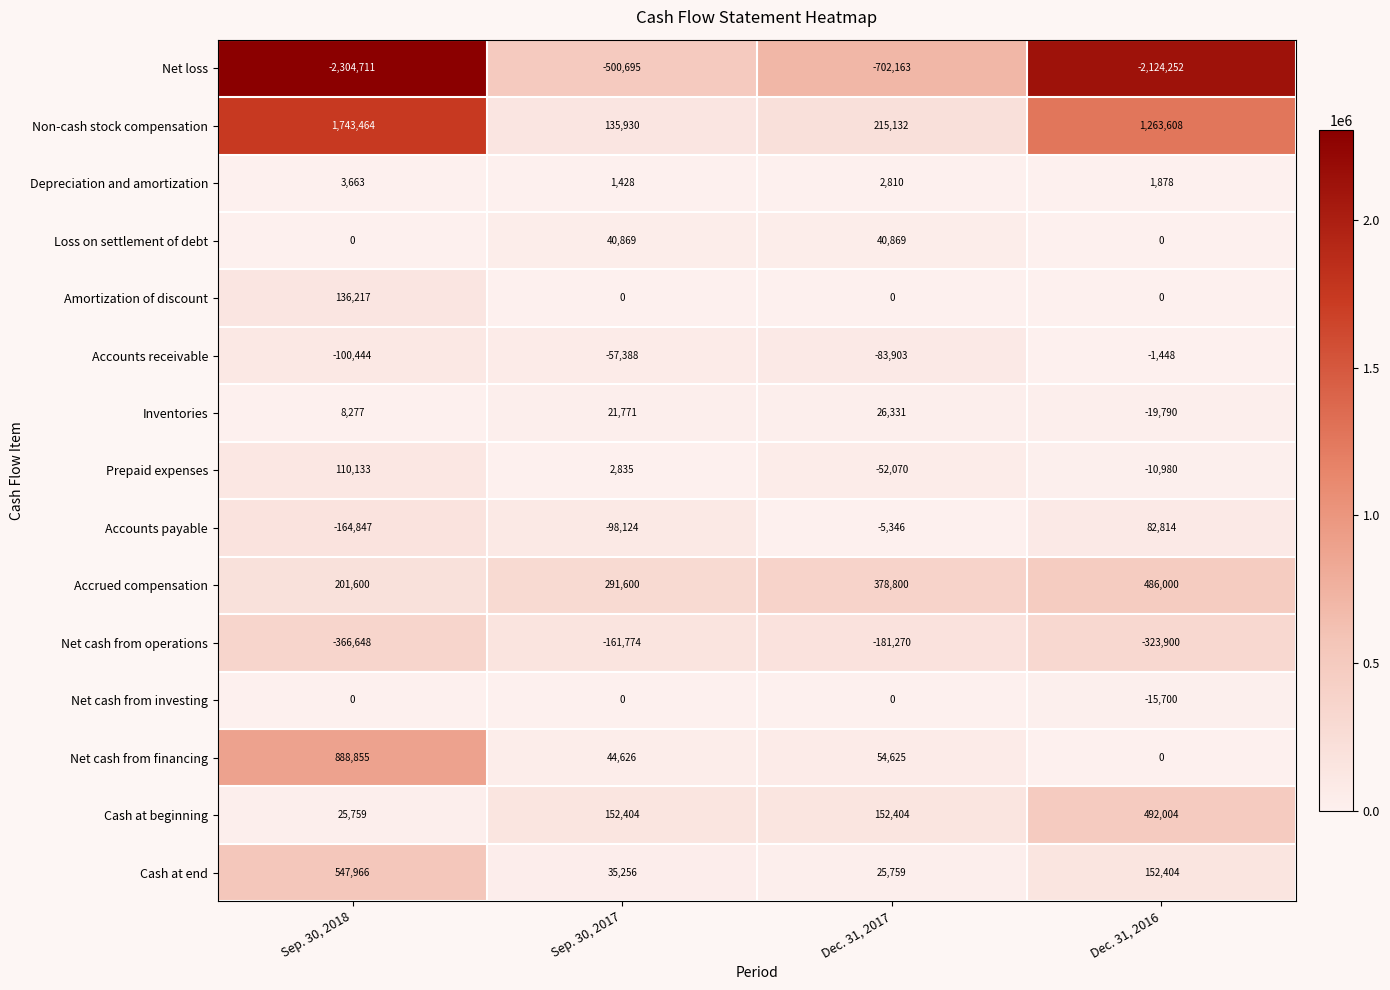

Which series has the widest spread of values?

Net loss